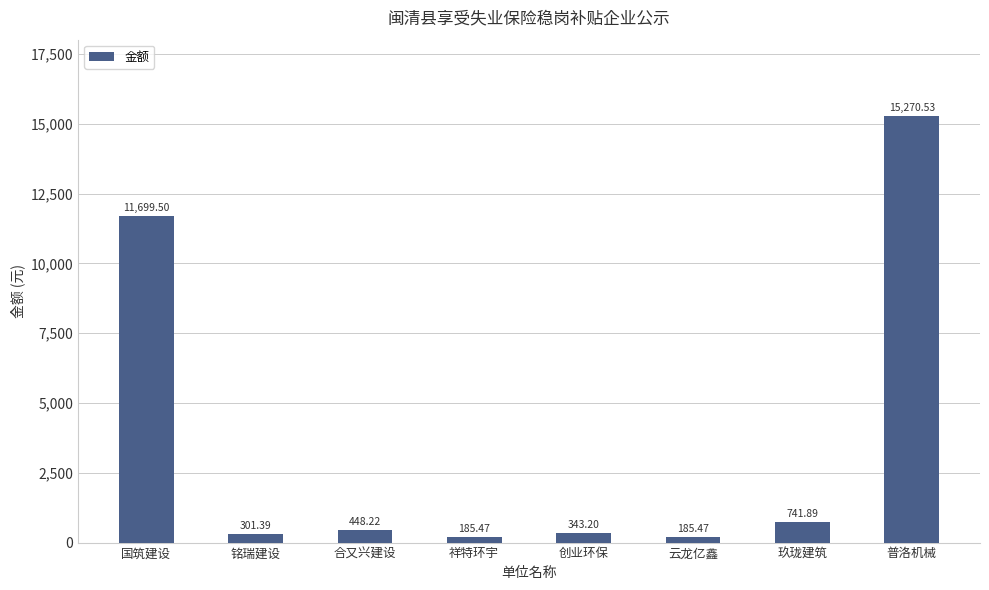

Count the number of data series in this chart.

1